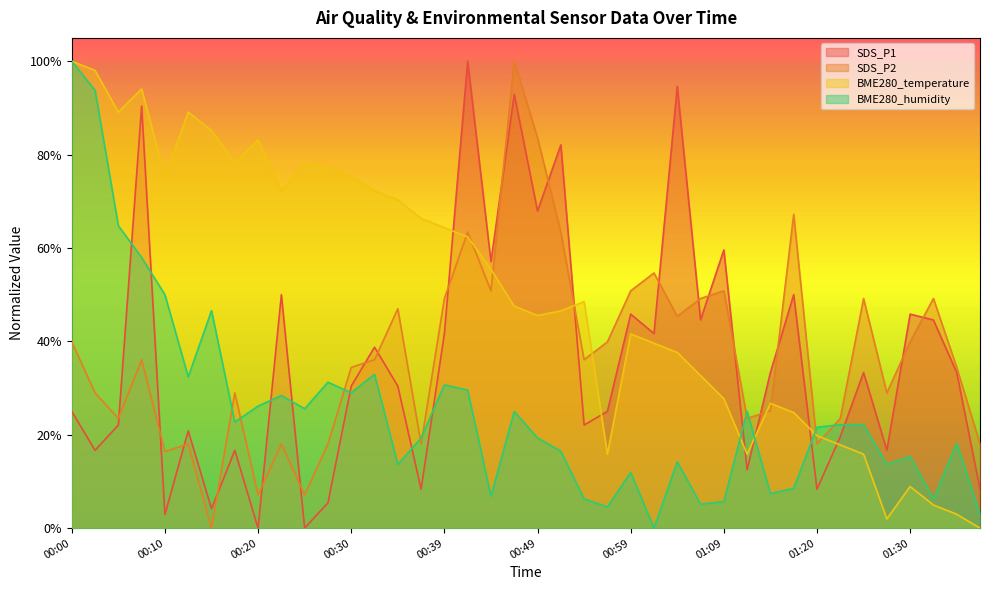

How many intersections are there between SDS_P1 and BME280_temperature?

7